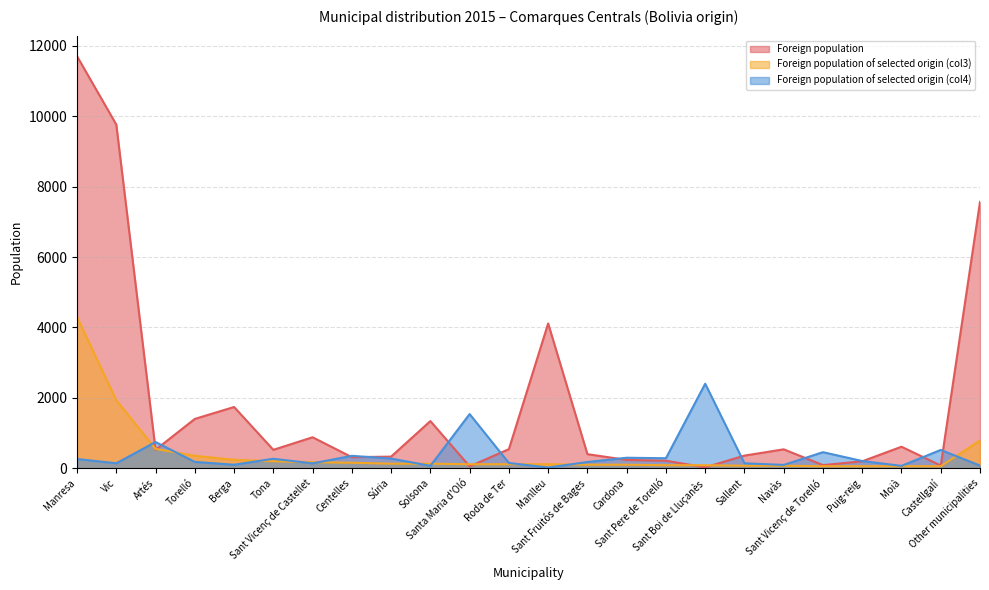

What position from the left is Torelló?

4